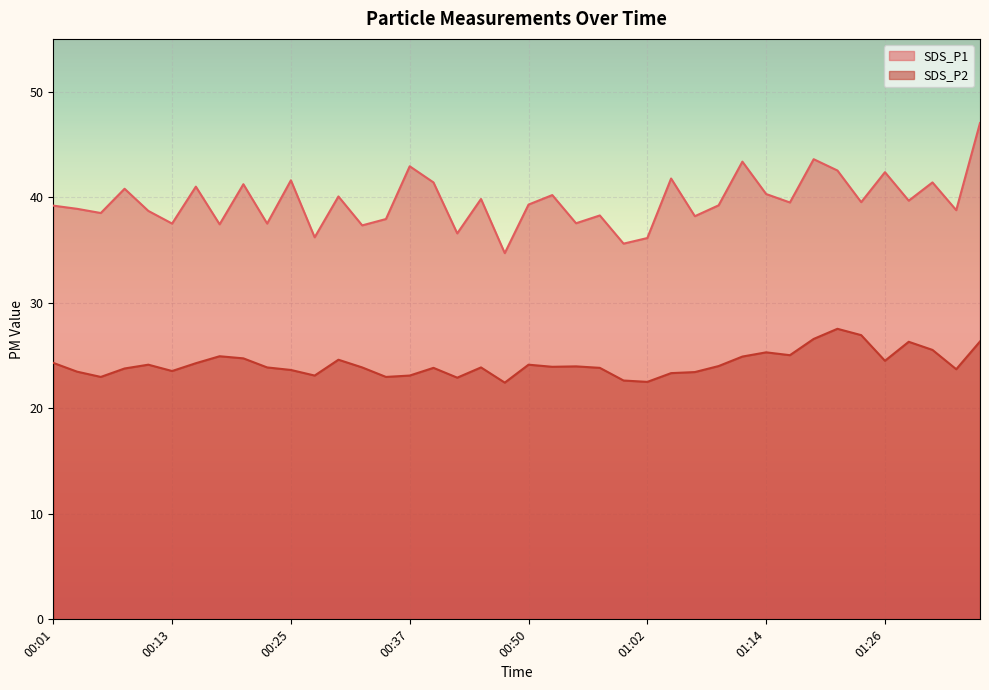

In SDS_P2, how many points are lower than both neighbors (excluding endpoints)?

11